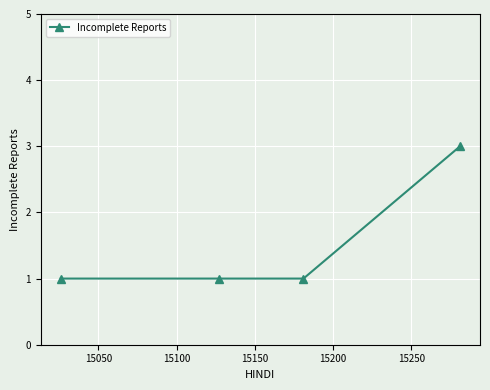

True or false: the data has more than 2 interior local peaks.

False